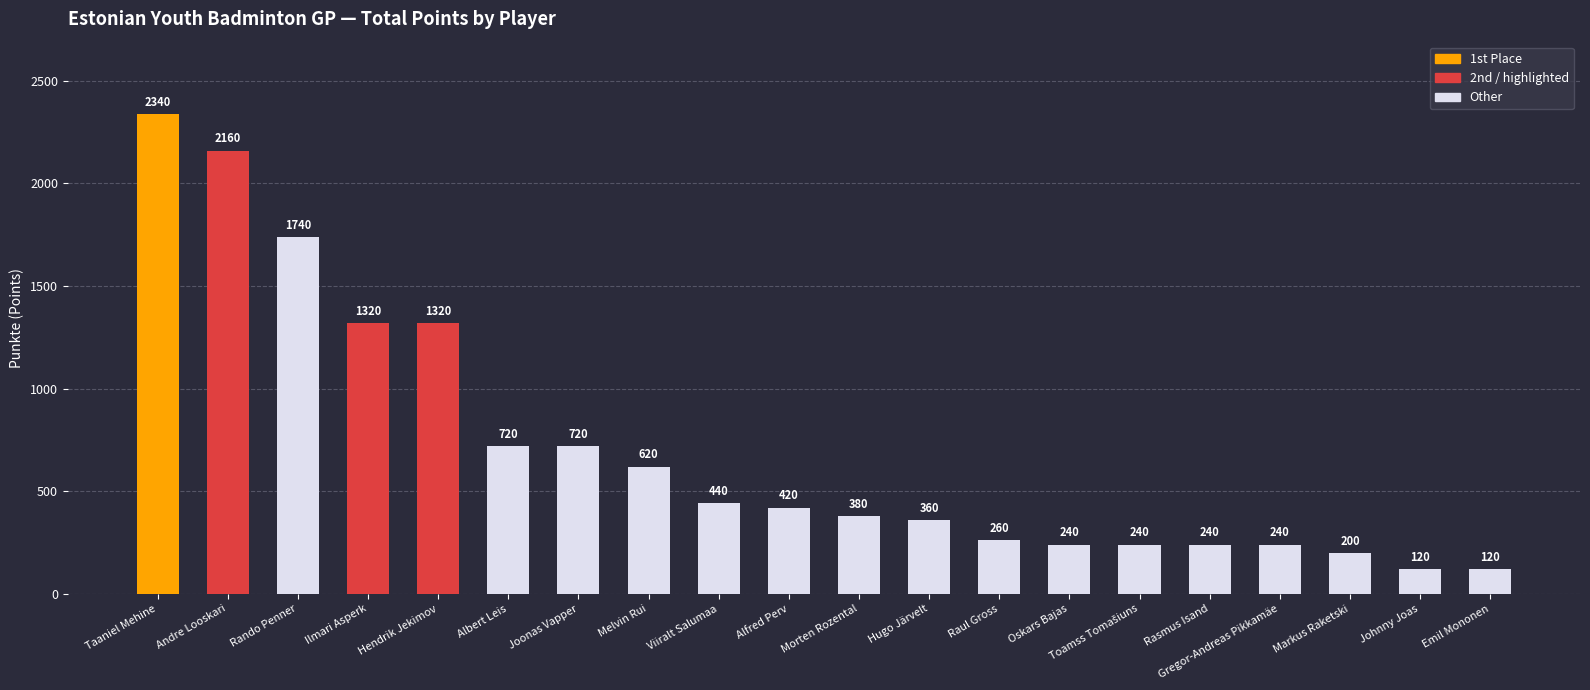

How many series are shown in this chart?

1